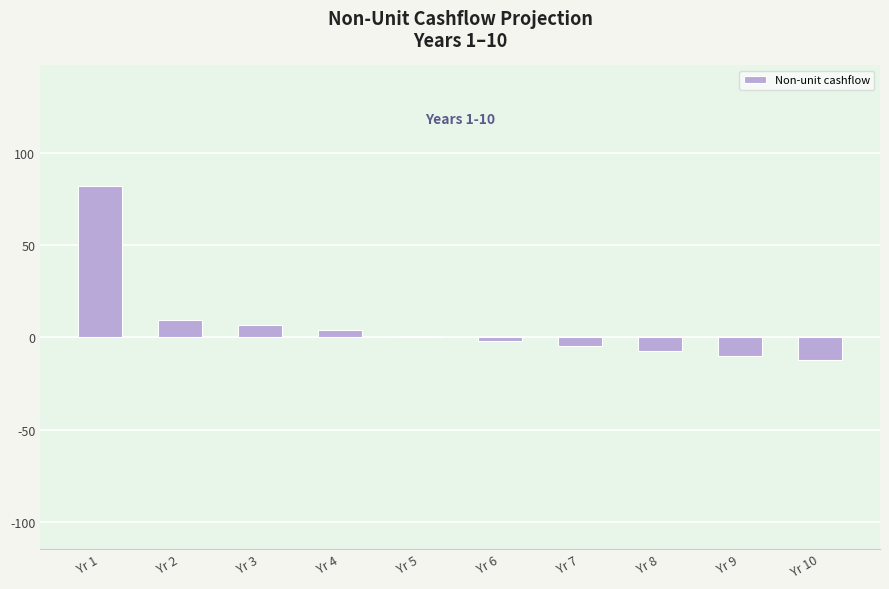

Which label corresponds to the smallest value in the chart?

Yr 10